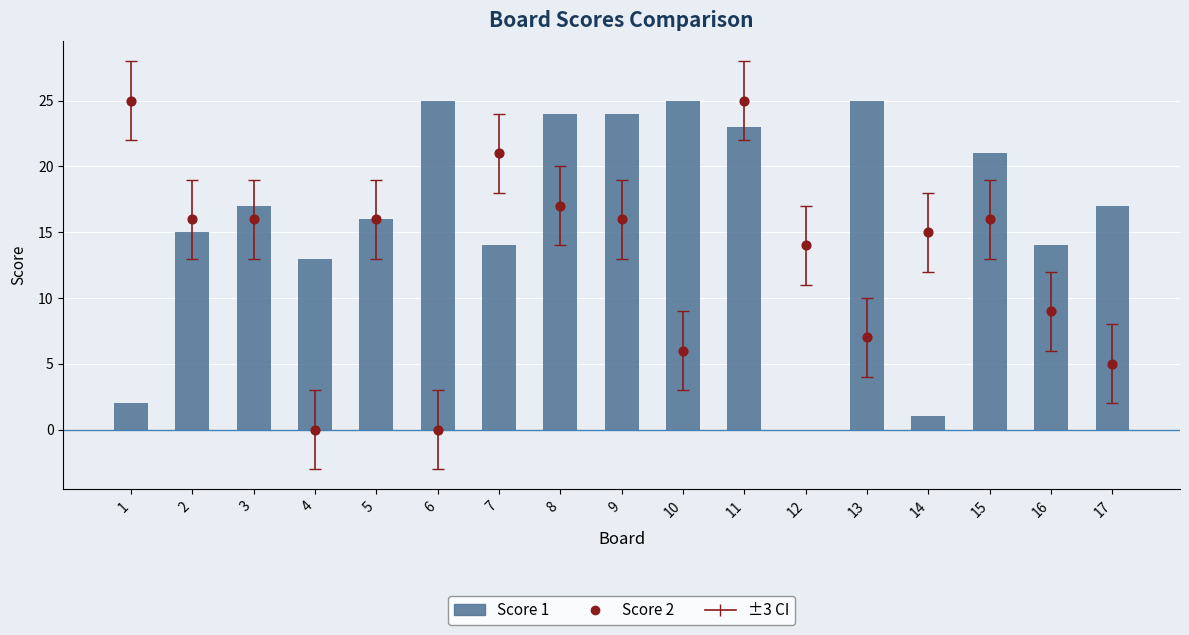

Which series reaches the maximum Y coordinate?

Score 1